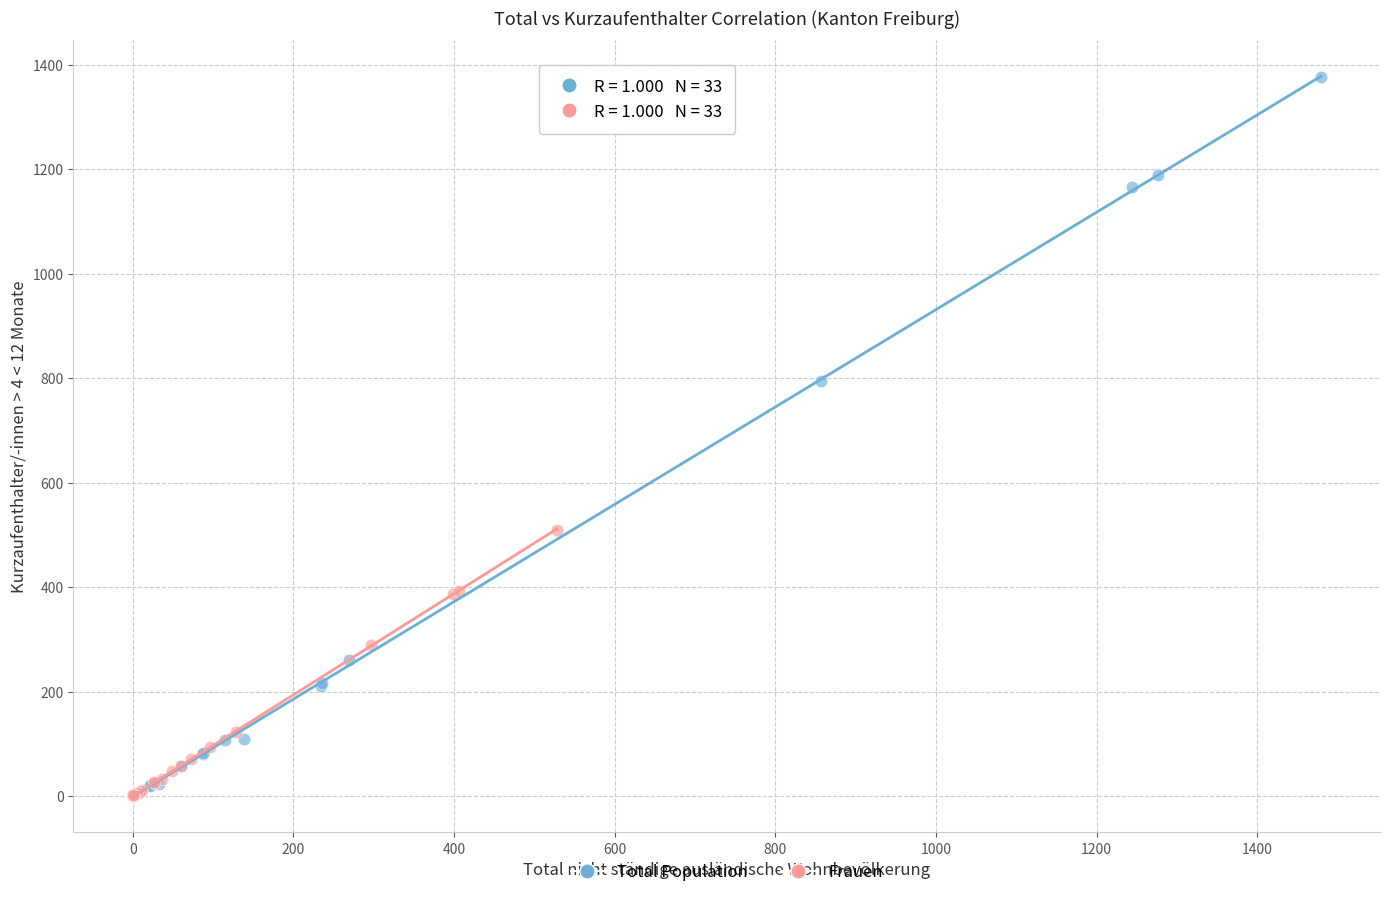

Which series has the largest Y range (max minus min)?

Total Population